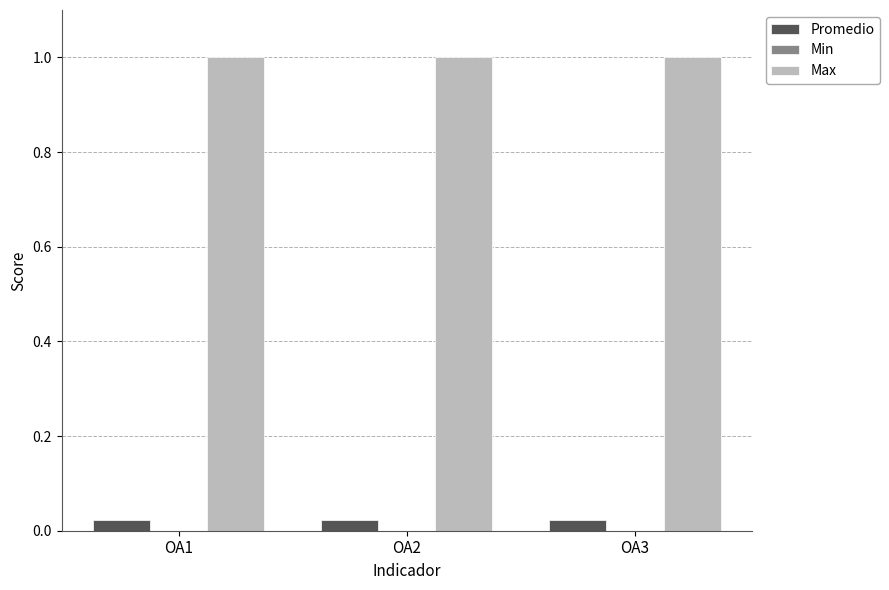

What is the spread (max minus min) of values at OA1?

1.0